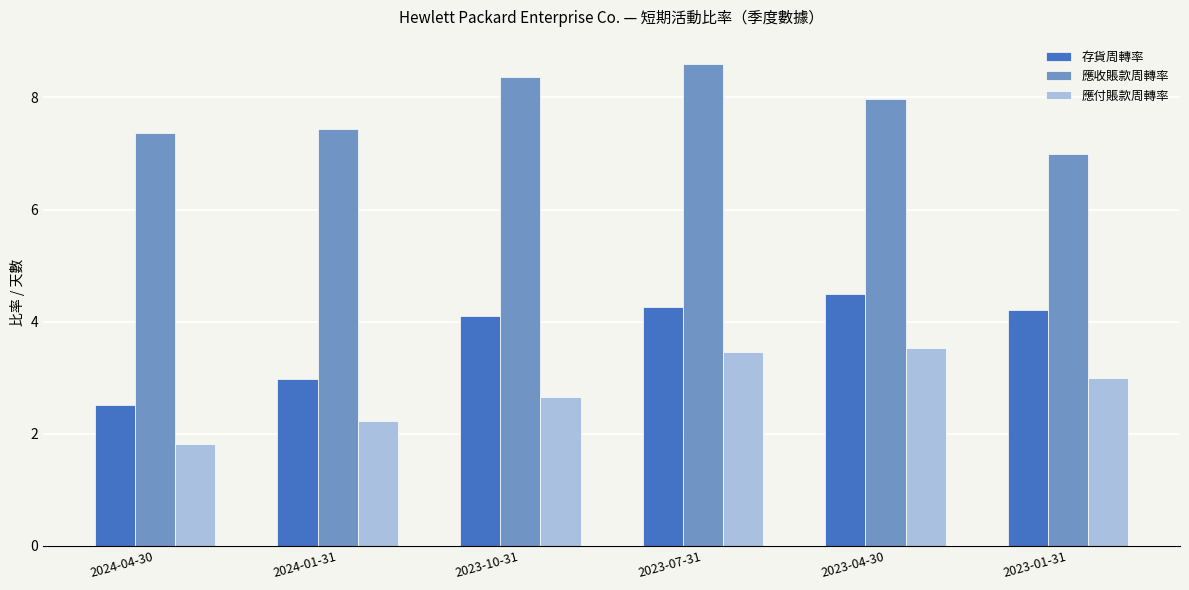

What position from the left is 2024-01-31?

2